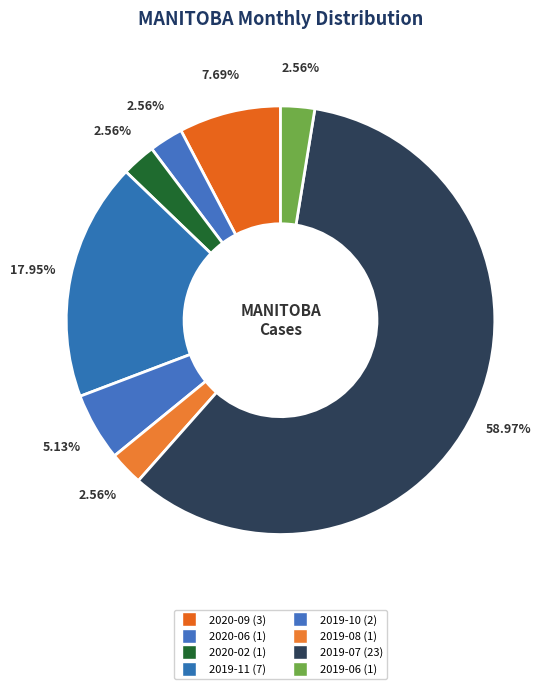

Which slice is the largest?

2019-07